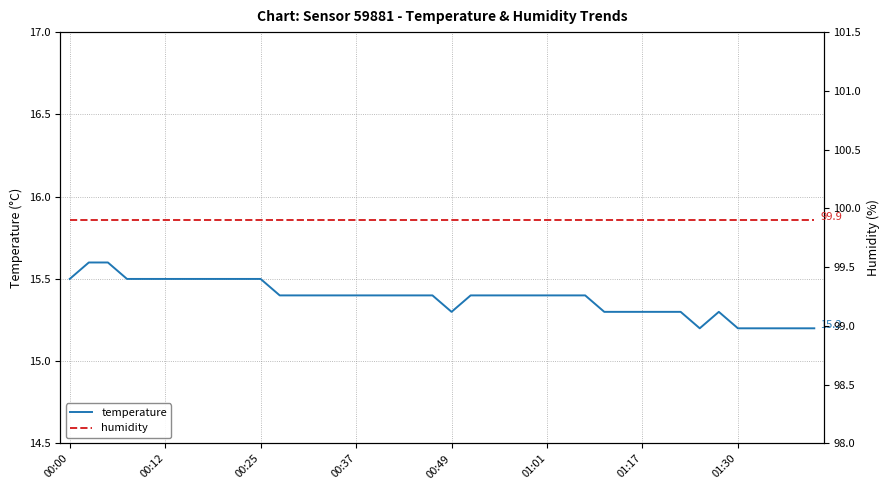

What is the maximum value for temperature?

15.6